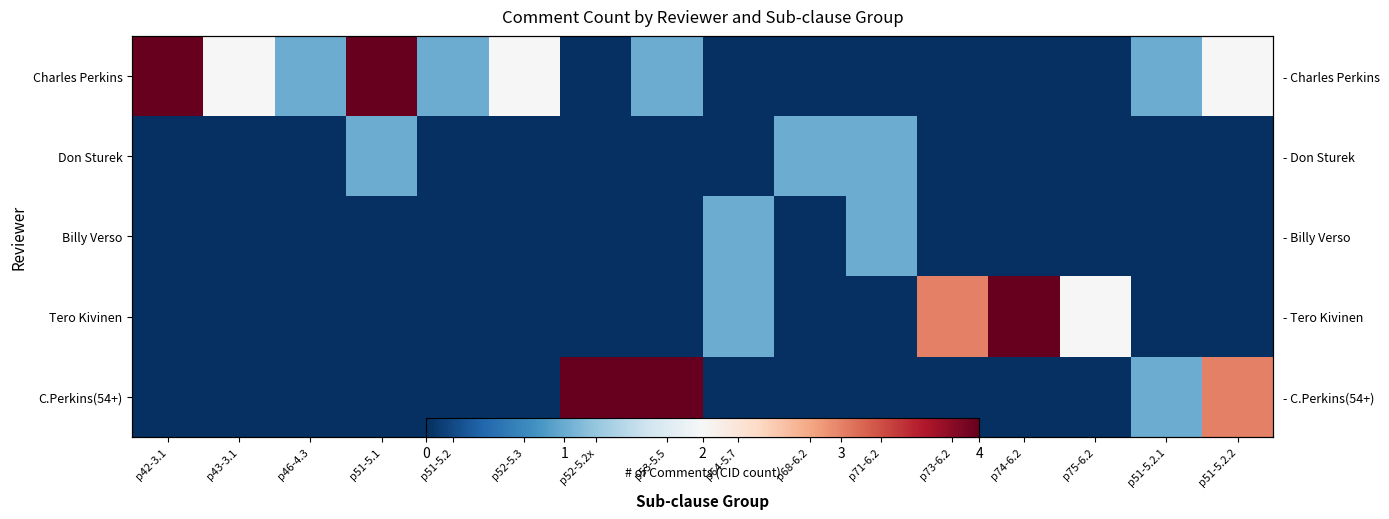

What is the sum of all Billy Verso values?

2